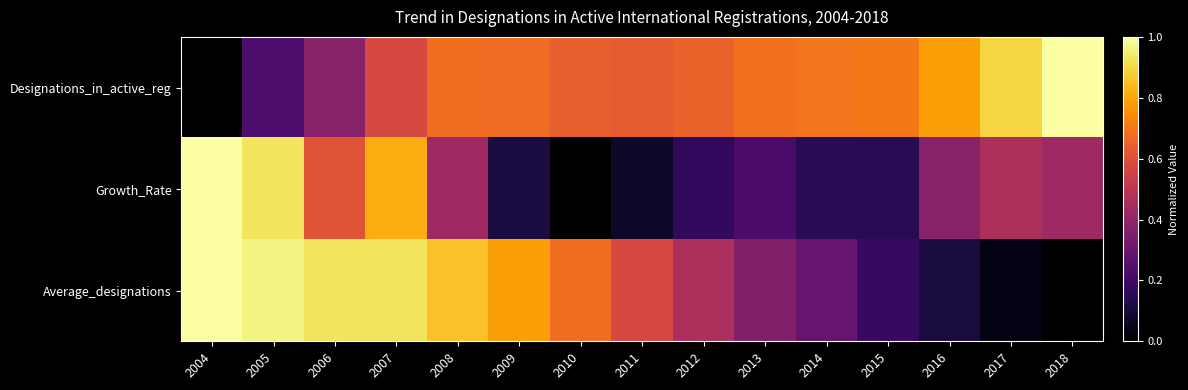

At how many categories does at least one series exceed 0?

15